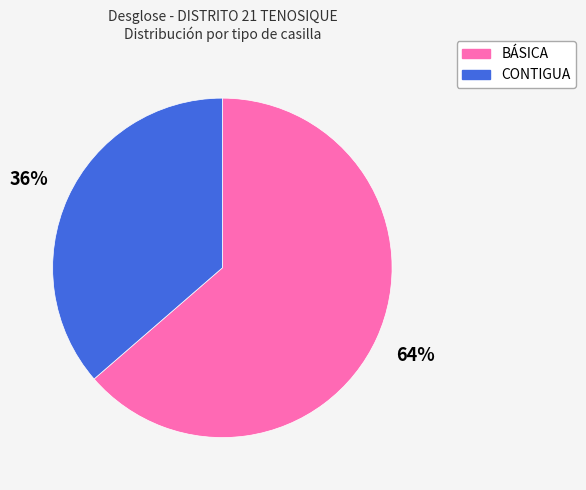

Is the sum of BÁSICA and CONTIGUA greater than half?

Yes